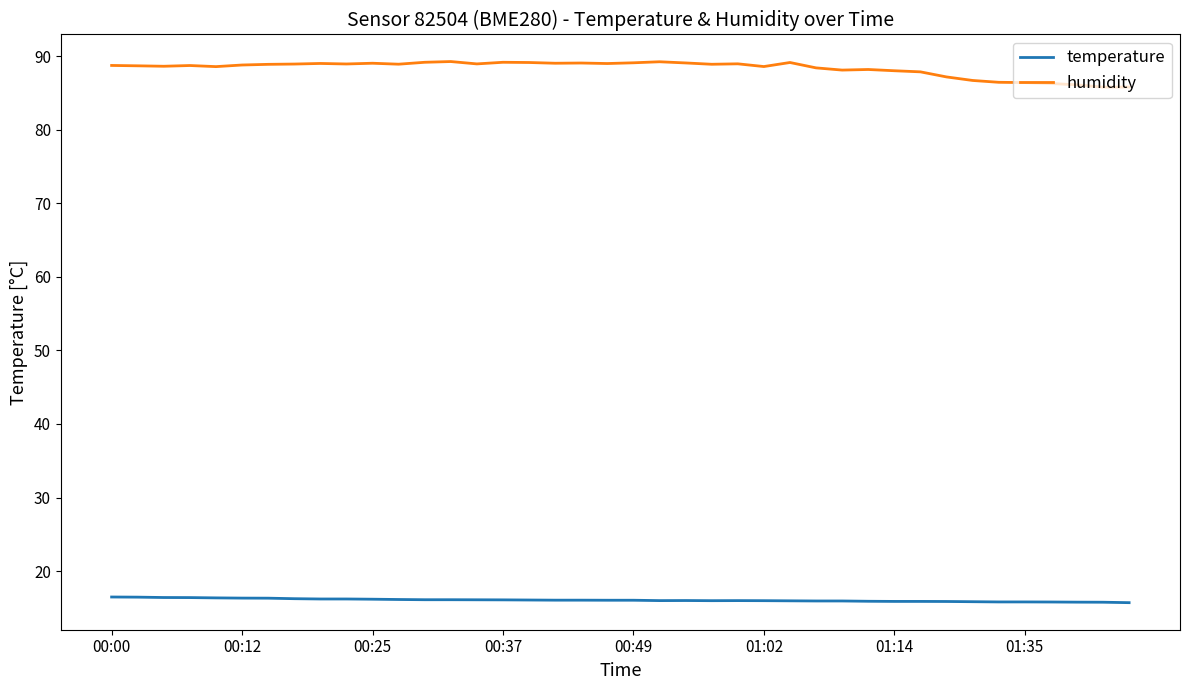

List the series in order of their overall mean, lowest first.

temperature, humidity